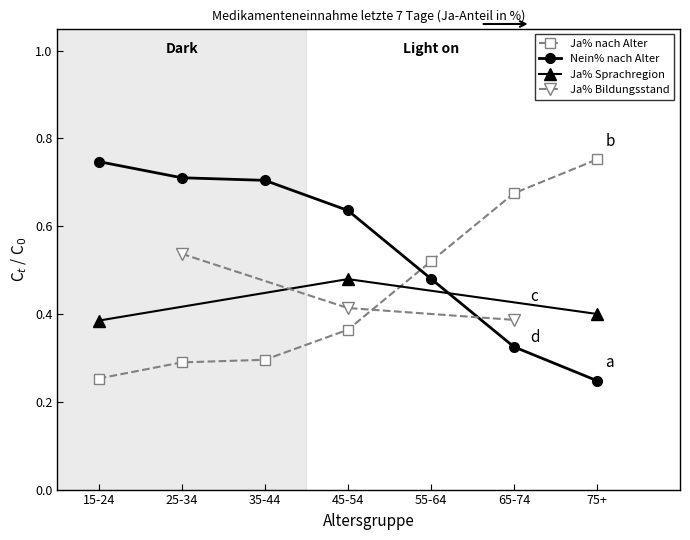

How many times do Ja% nach Alter and Nein% nach Alter cross each other?

1